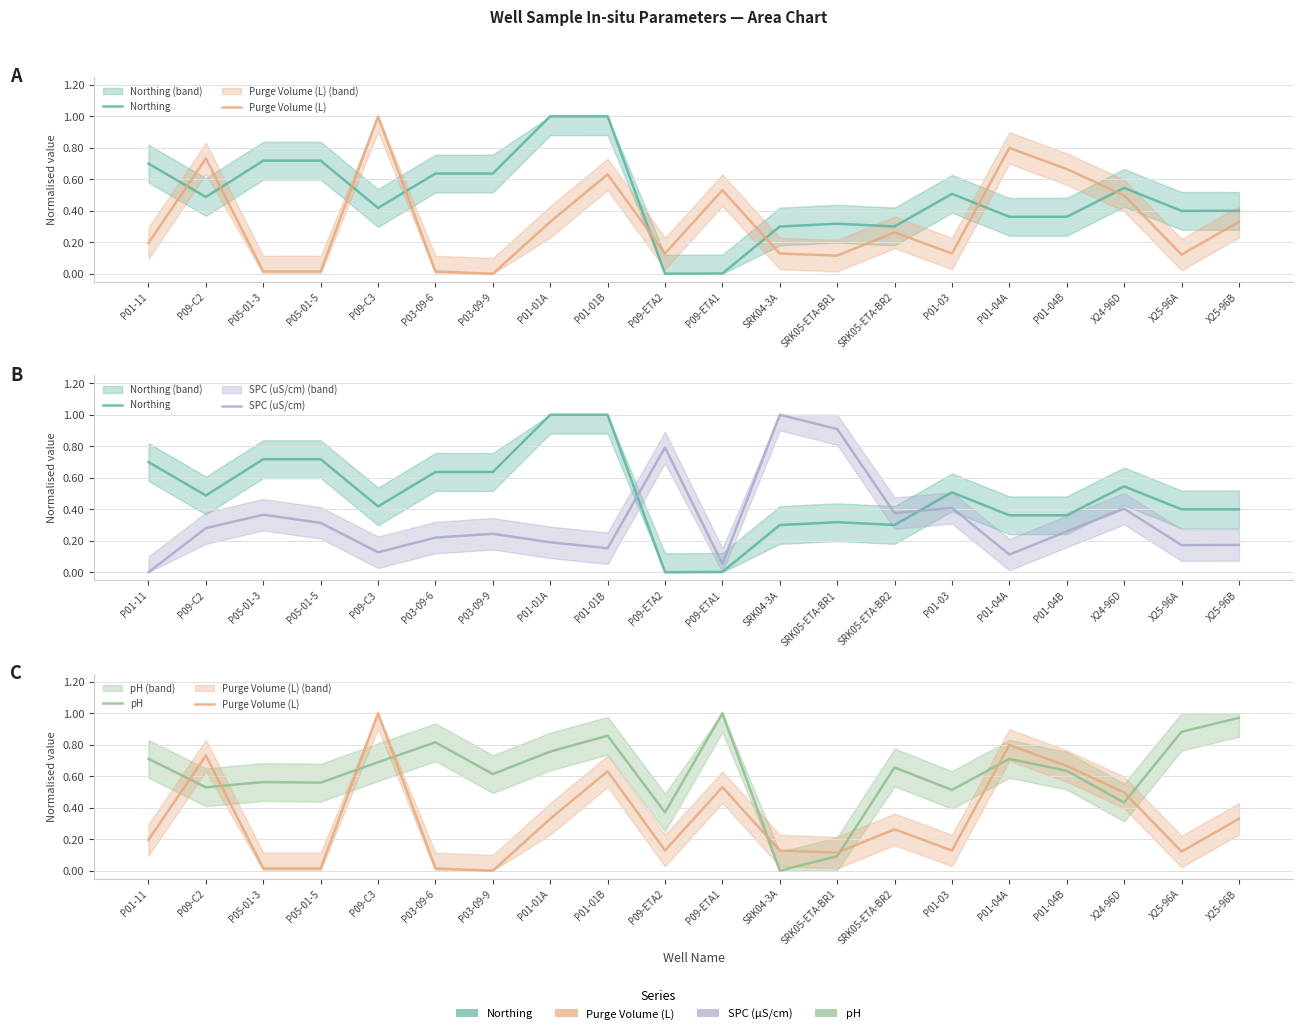

Does the chart display data point markers on the line(s)?

No